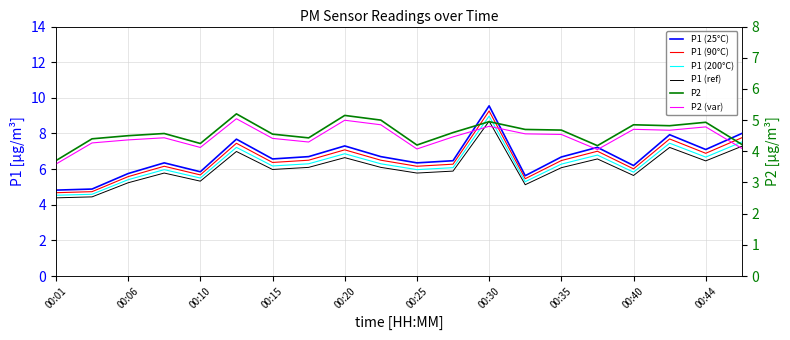

True or false: P1 and P1 (T=200) cross at least once.

False